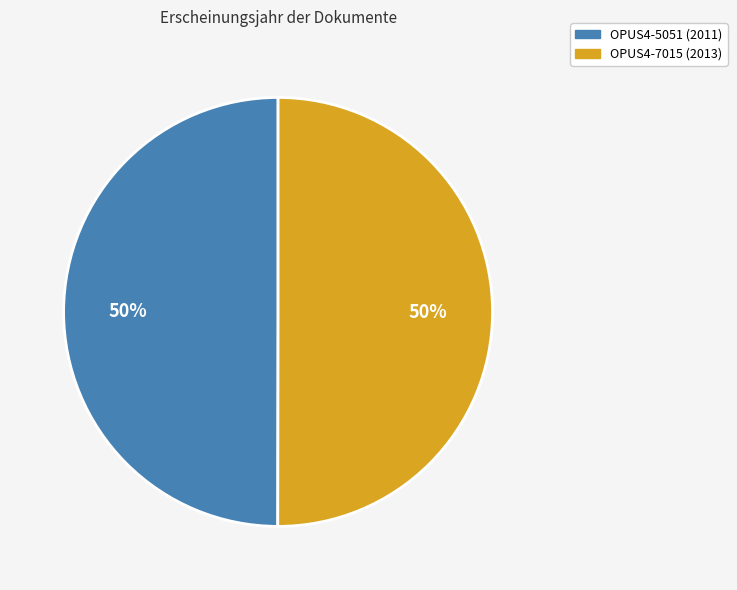

To the nearest percent, what portion does OPUS4-5051 represent?

50%